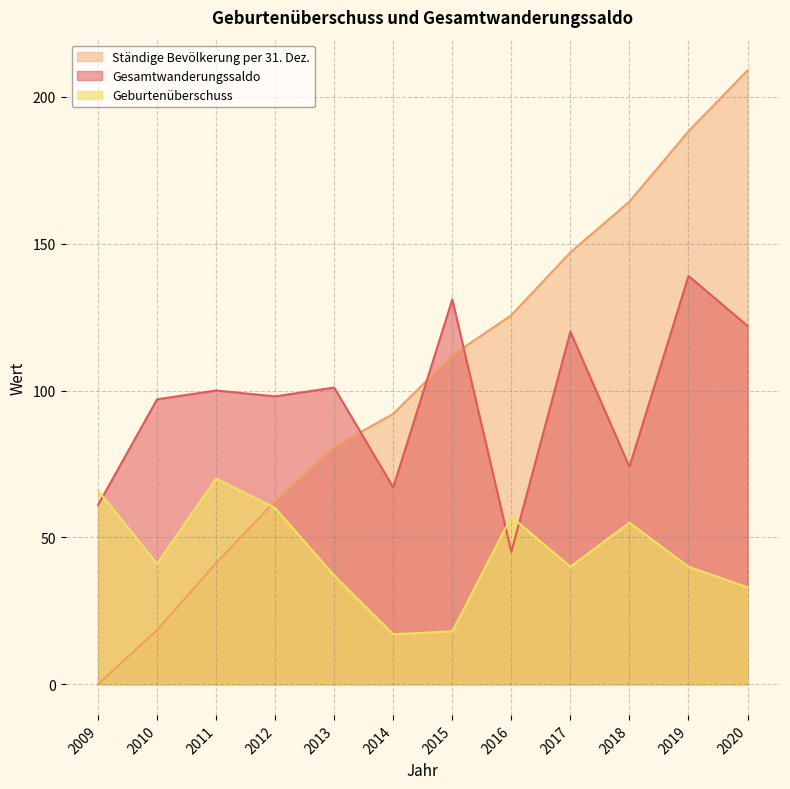

Which category has the lowest value in the Gesamtwanderungssaldo series?

2016